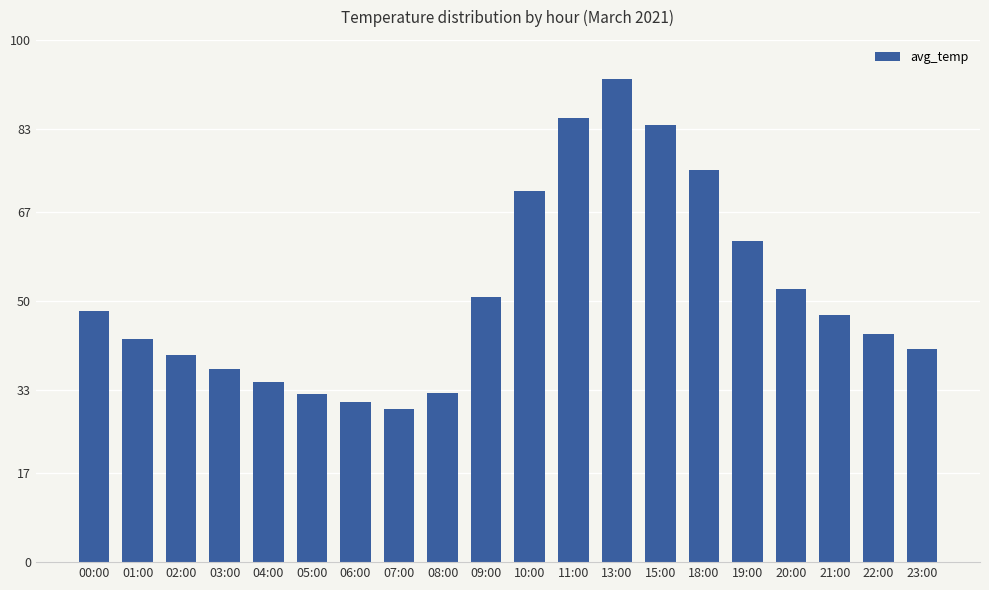

Is it true that the value at 03:00 is 23.6?

False